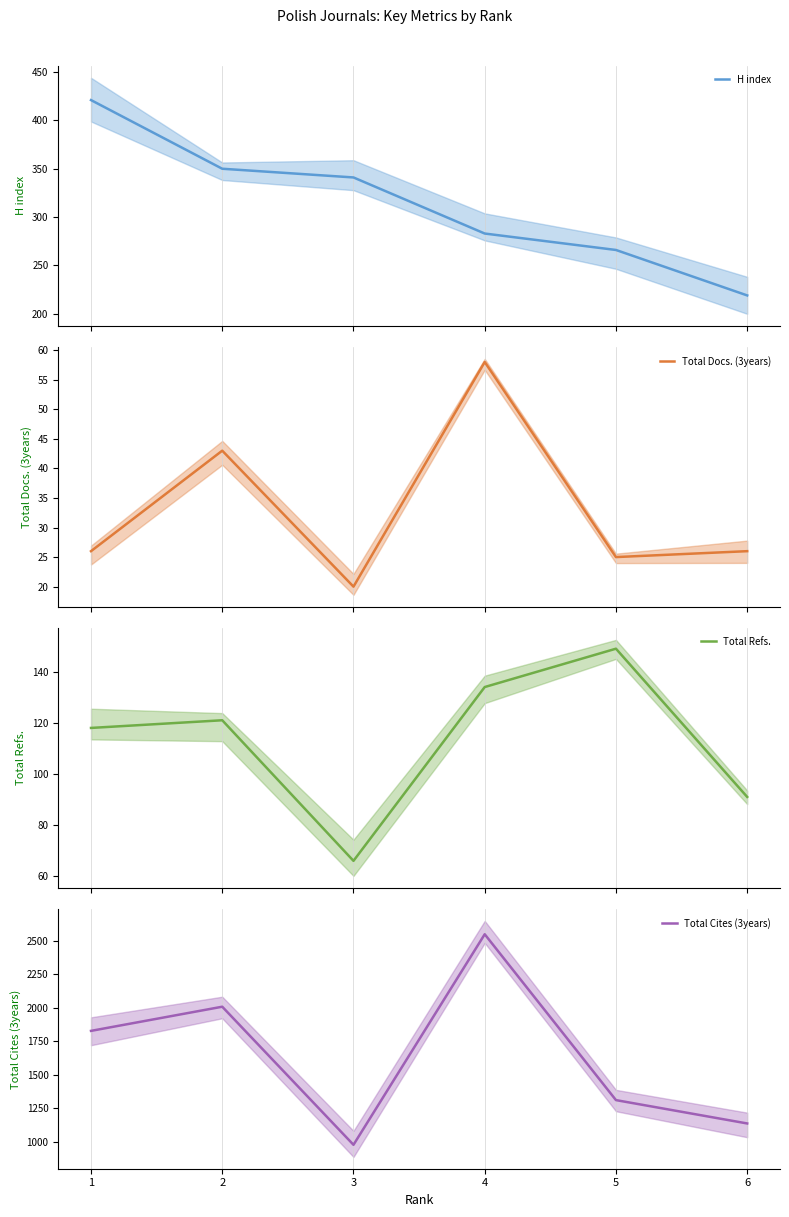

How many data points in Total Cites (3years) are less than 1827?

3